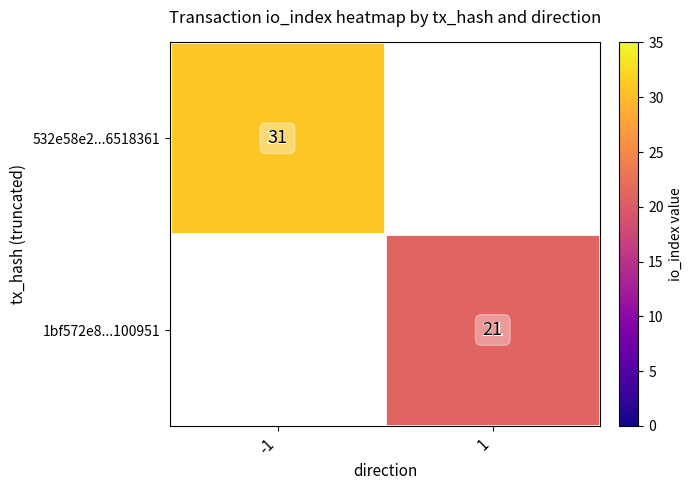

Is it true that 1bf572e8...100951 equals 37 at 1?

False